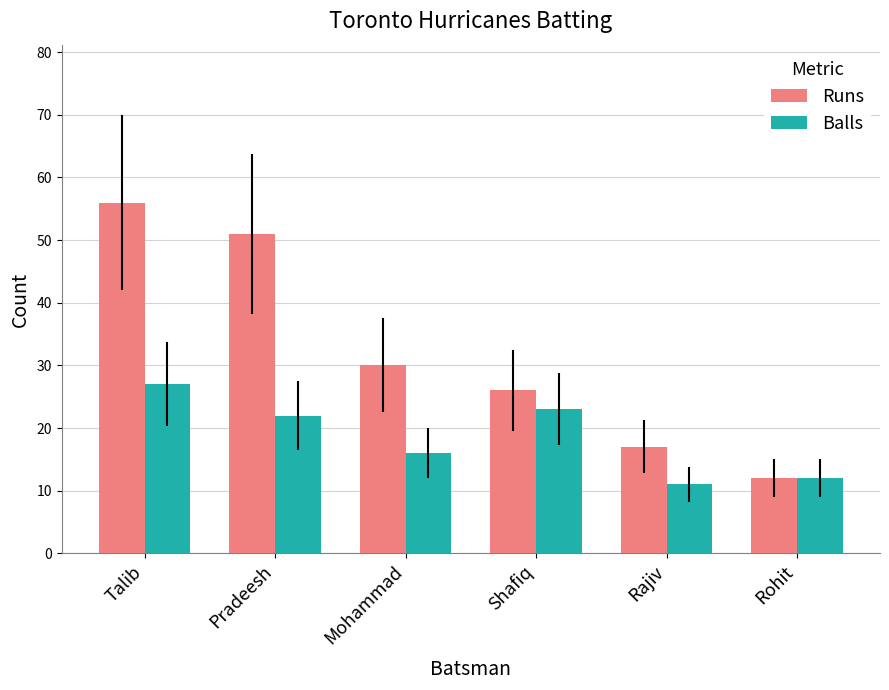

What are all the series names shown in the legend?

Runs, Balls